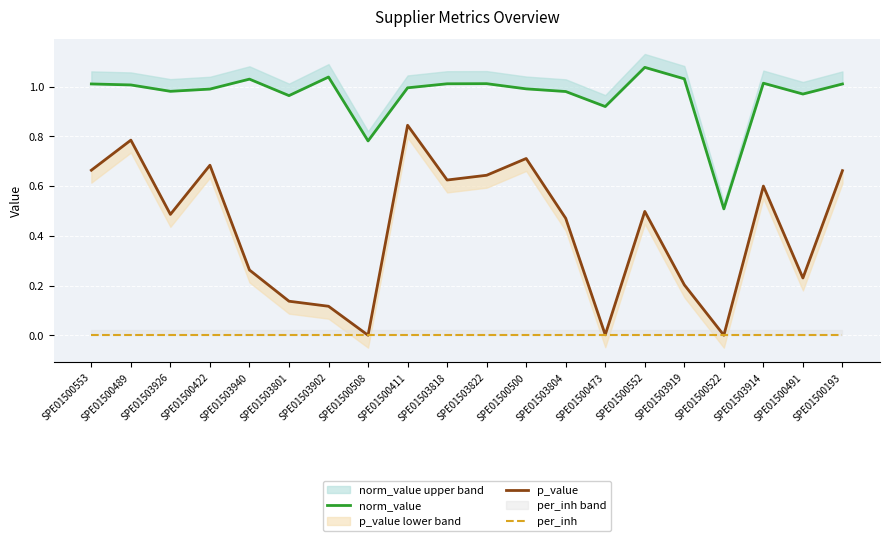

Is the value of norm_value at SPE01503818 greater than the value of per_inh at SPE01503822?

Yes